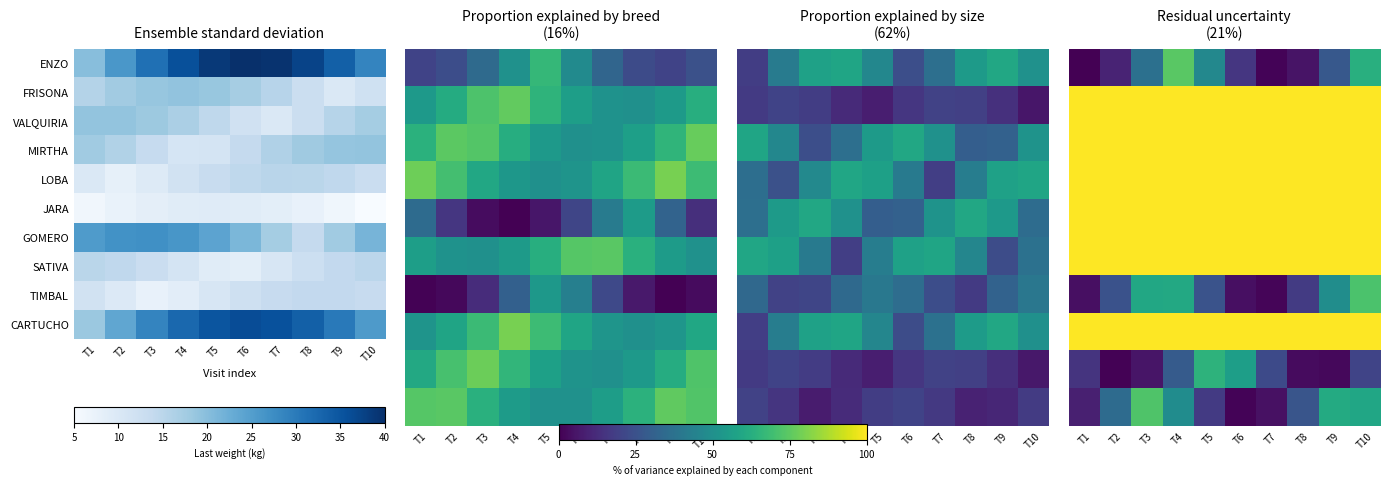

At which category is the sum across all series the highest?

T1